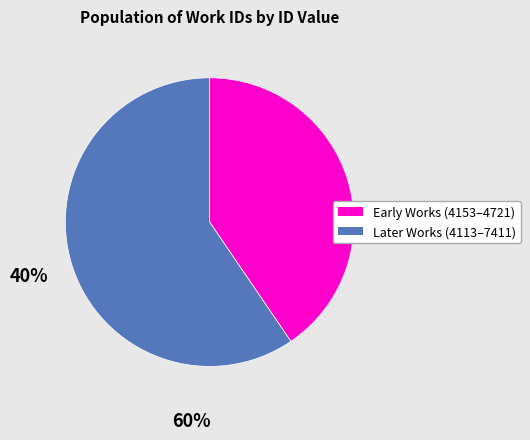

Count the number of slices in the pie.

2